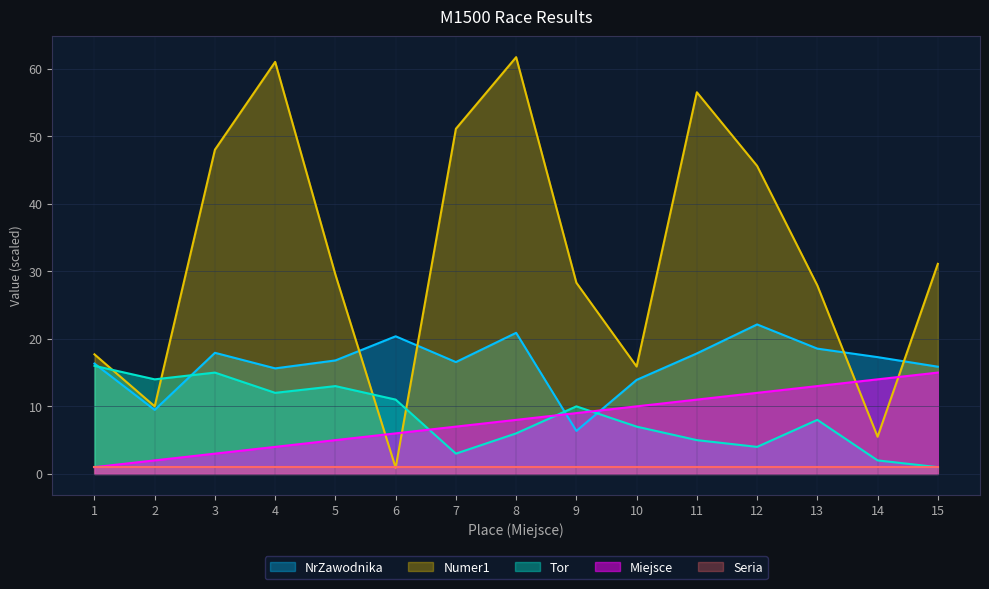

At which label is NrZawodnika closest to 14?

10